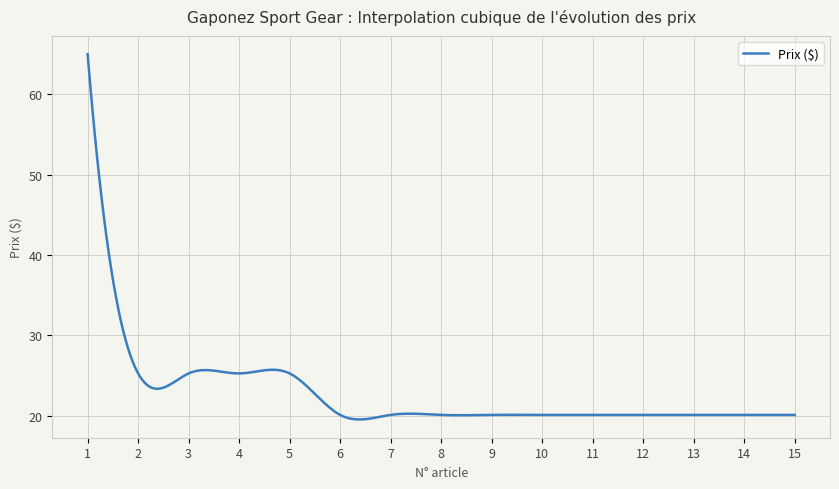

What is the maximum value shown in the chart?

65.0